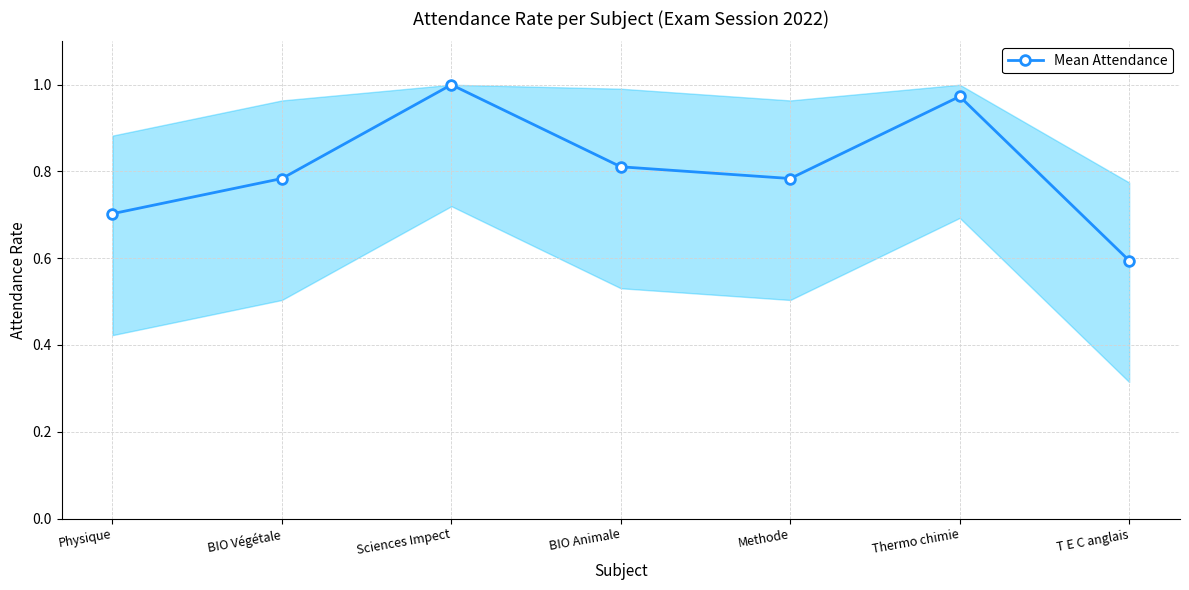

What is the change in value from Sciences Impect to Methode?

-0.2